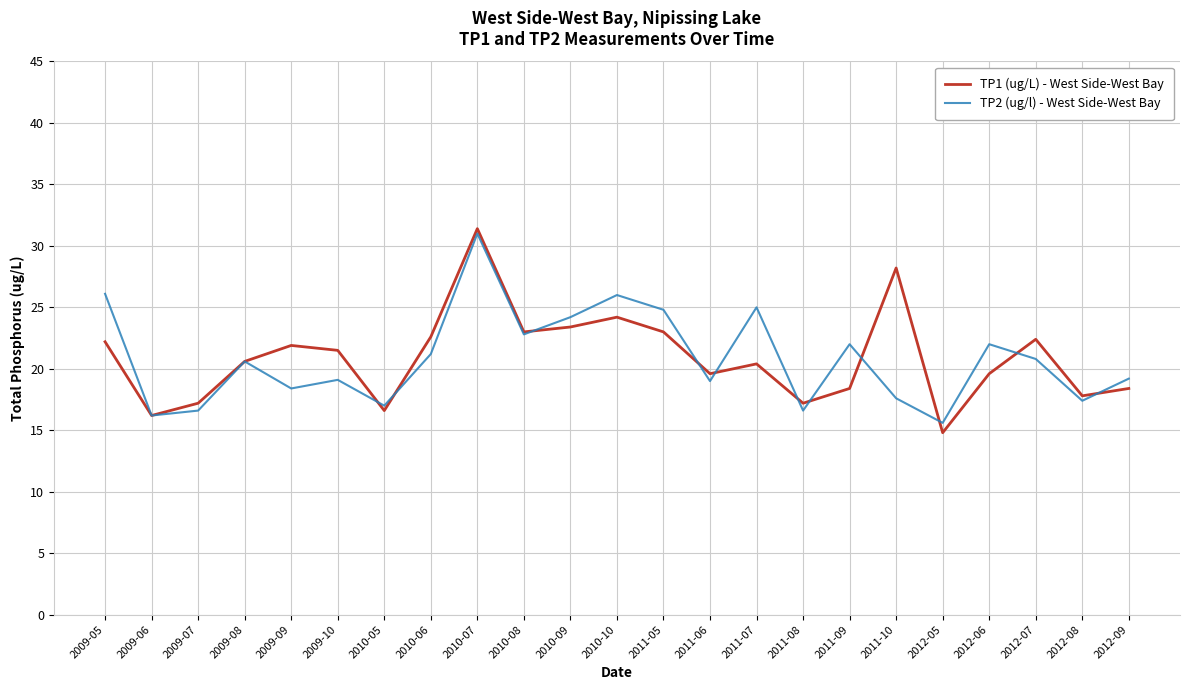

At how many categories does at least one series exceed 24?

7